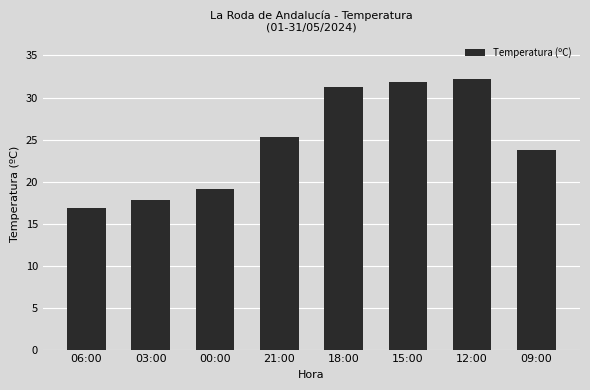

Approximately how many times larger is the value at 09:00 compared to 12:00?

0.7